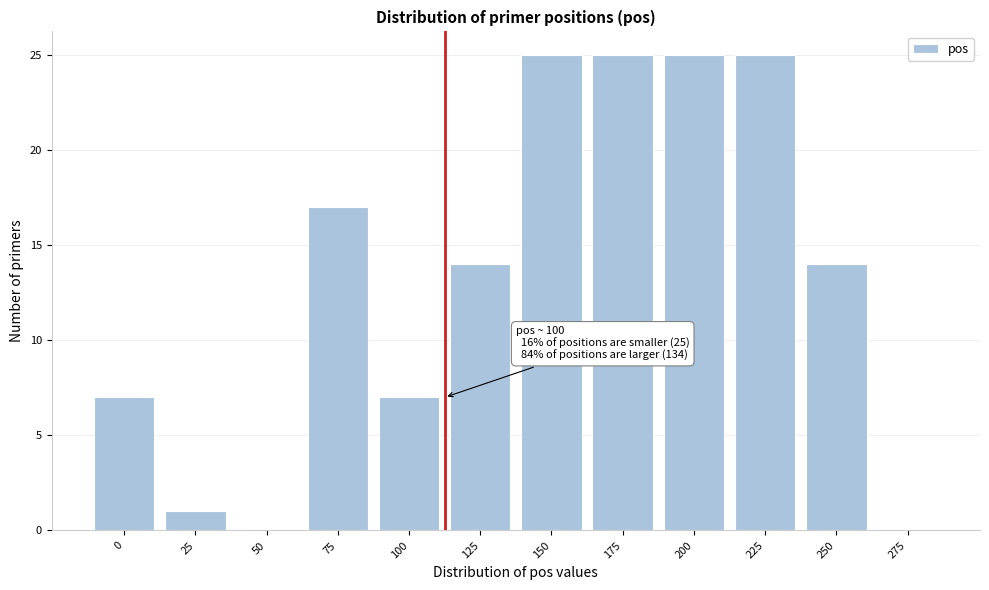

Reading right to left, transcribe all the data shown in this chart.

275=0	250=14	225=25	200=25	175=25	150=25	125=14	100=7	75=17	50=0	25=1	0=7